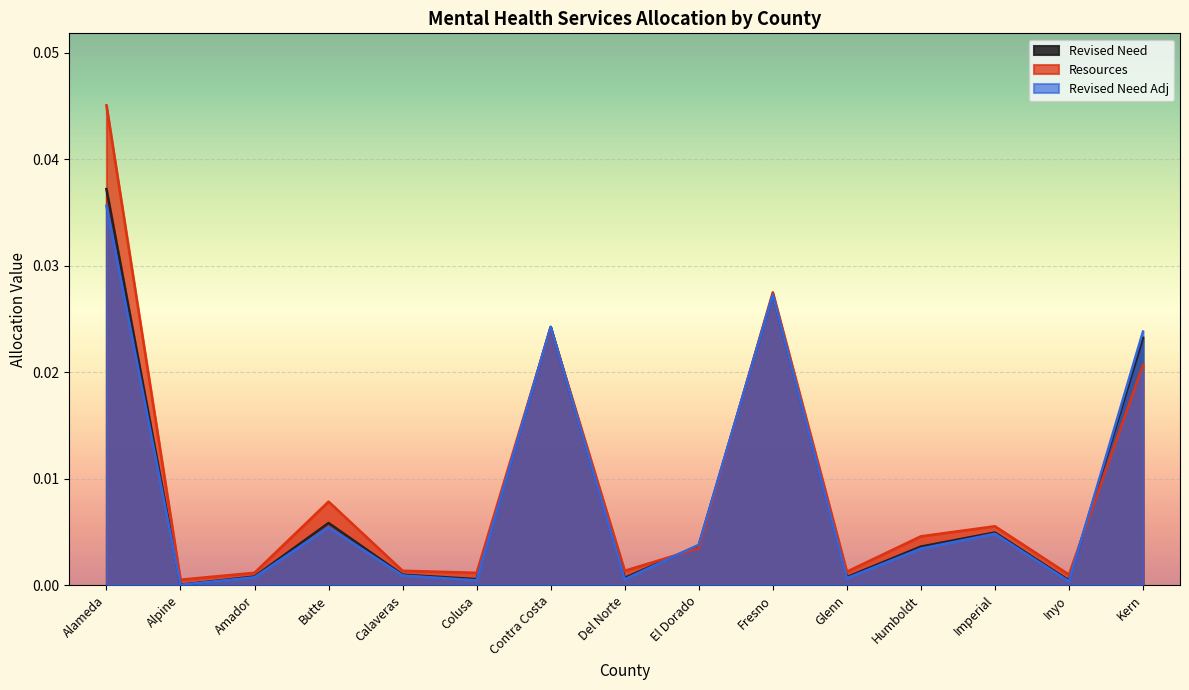

At which label is Resources closest to 0?

Alpine